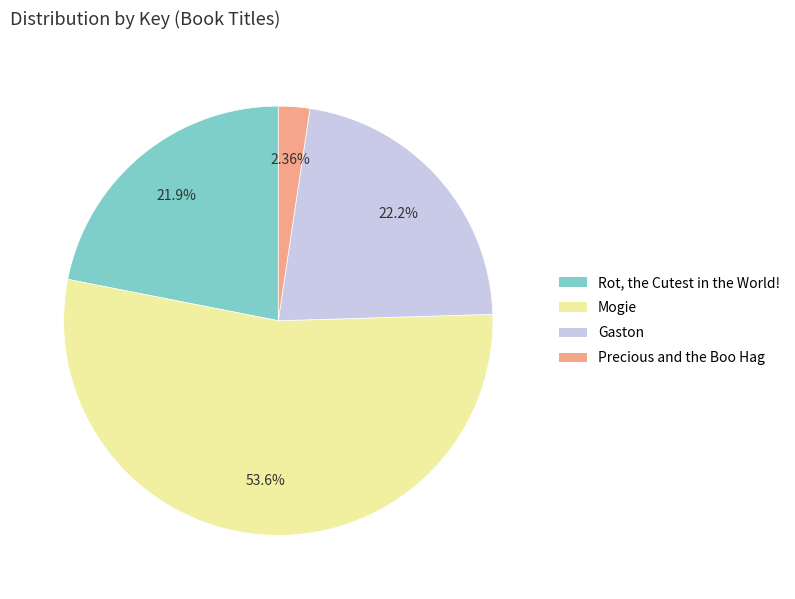

Rank the categories by value from lowest to highest.

Precious and the Boo Hag, Rot, the Cutest in the World!, Gaston, Mogie